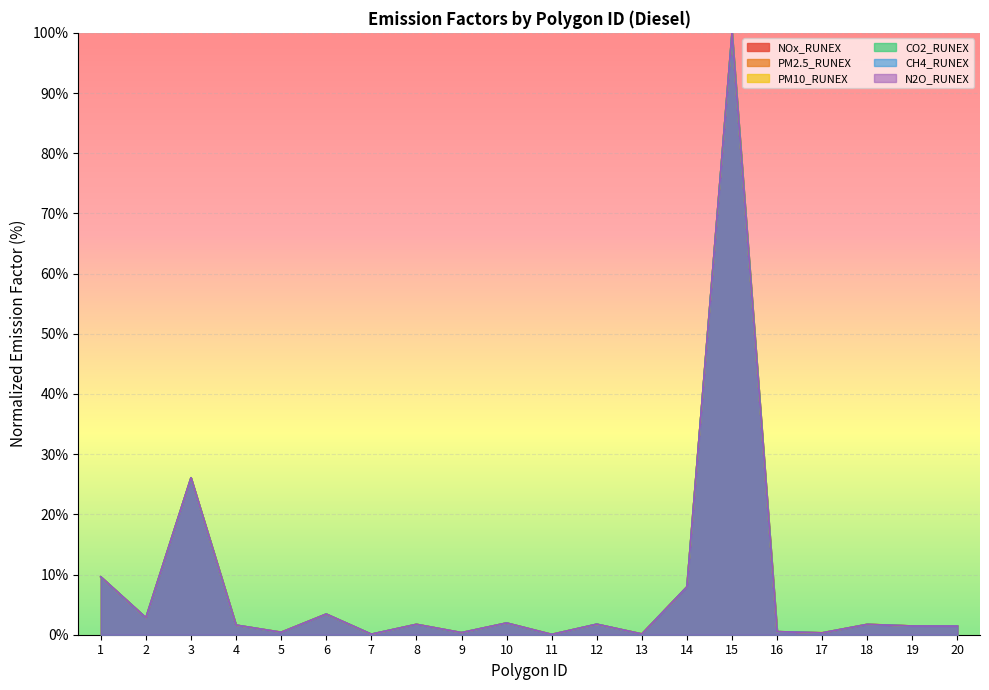

Between 8 and 13, which is larger?

8